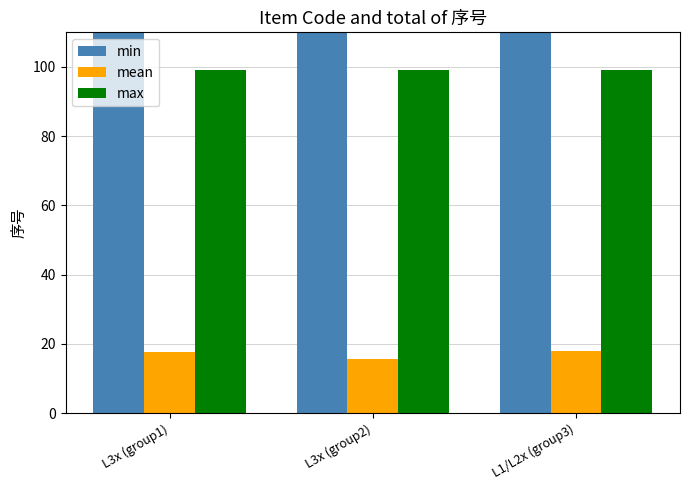

What is the label of the 1st bar from the right?

L1/L2x (group3)